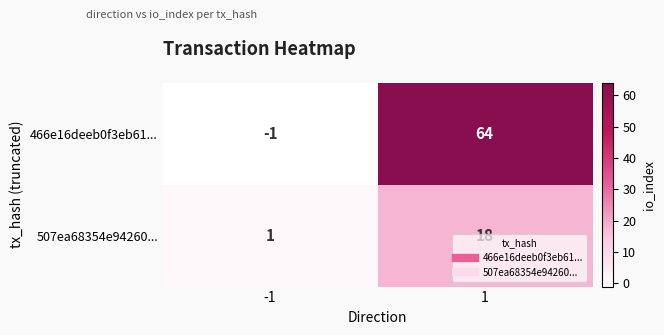

At -1, list the series in order from smallest to largest.

466e16deeb0f3eb61..., 507ea68354e94260...